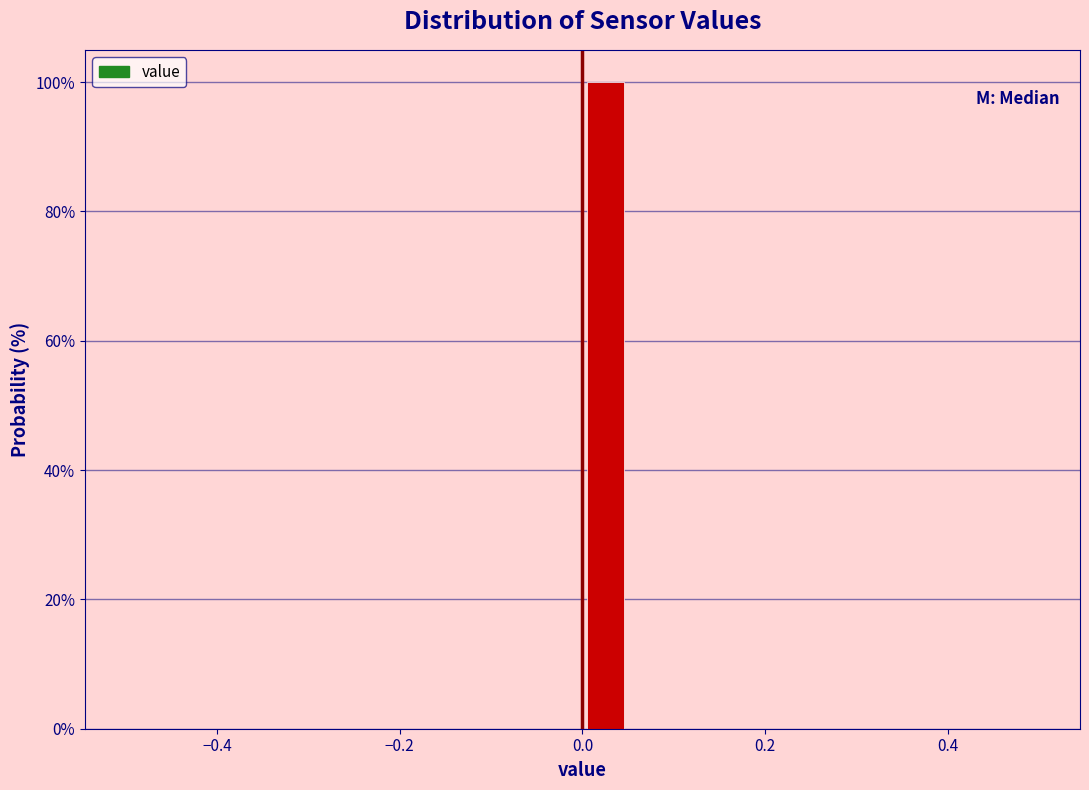

Around what value on the x-axis is the tallest bar? Give the approximate position of its centre, as read against the axis.

0.02